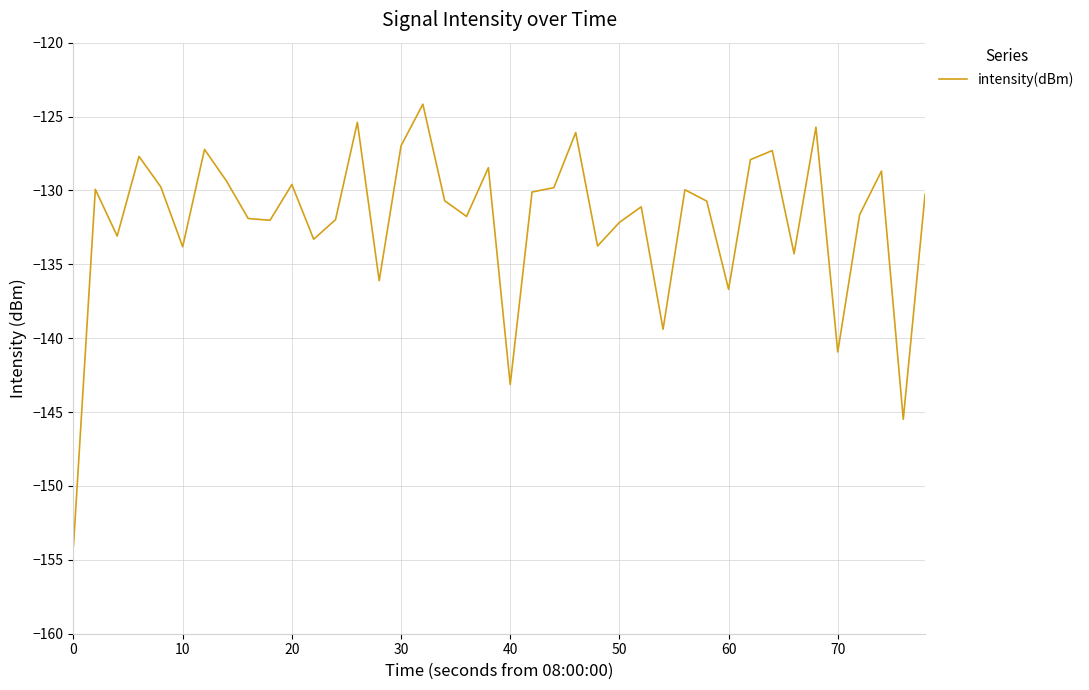

What is the greatest value displayed?

-124.2